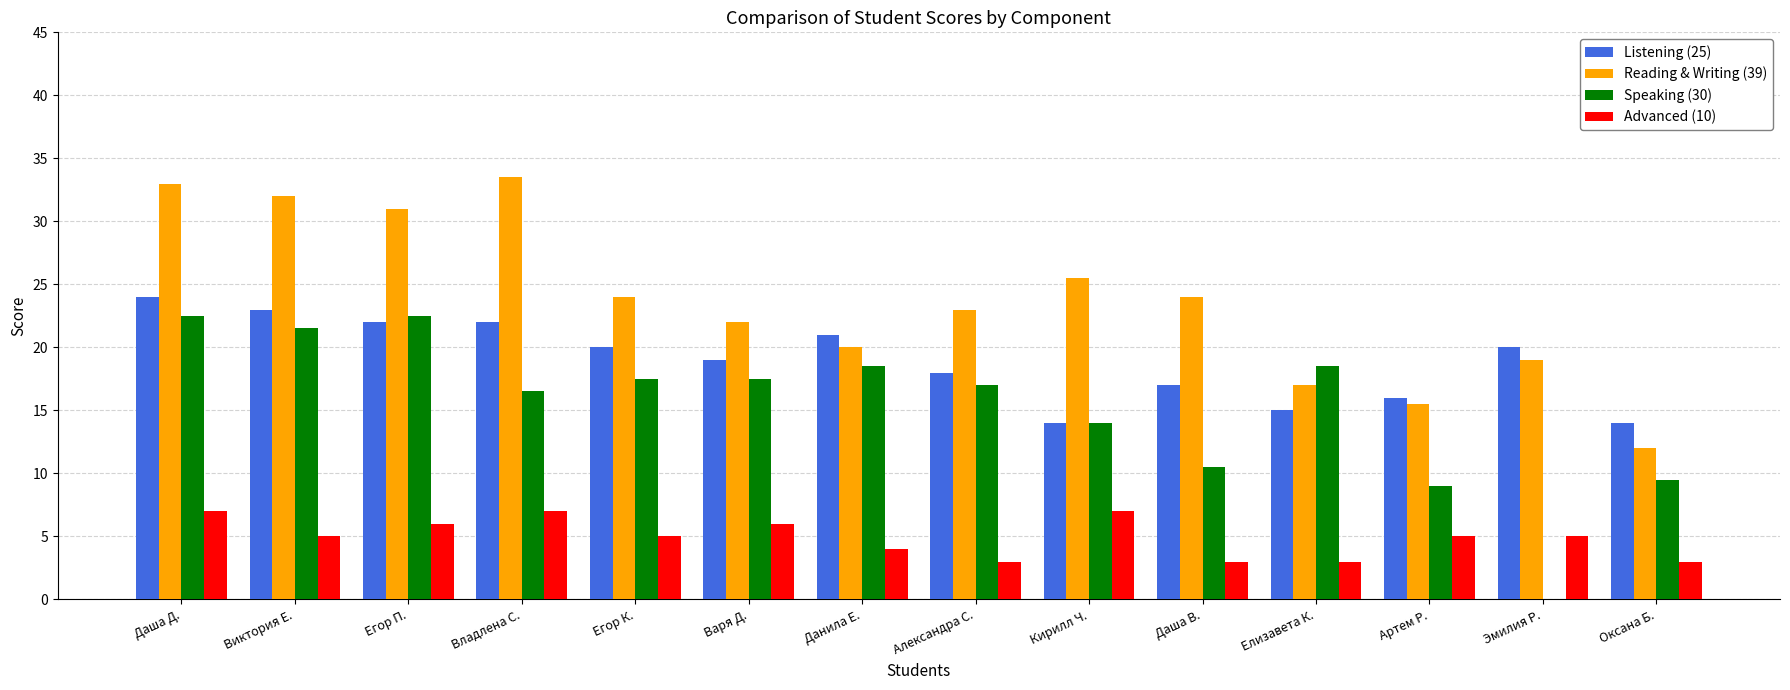

What is the highest value of the Speaking (30) series?

22.5